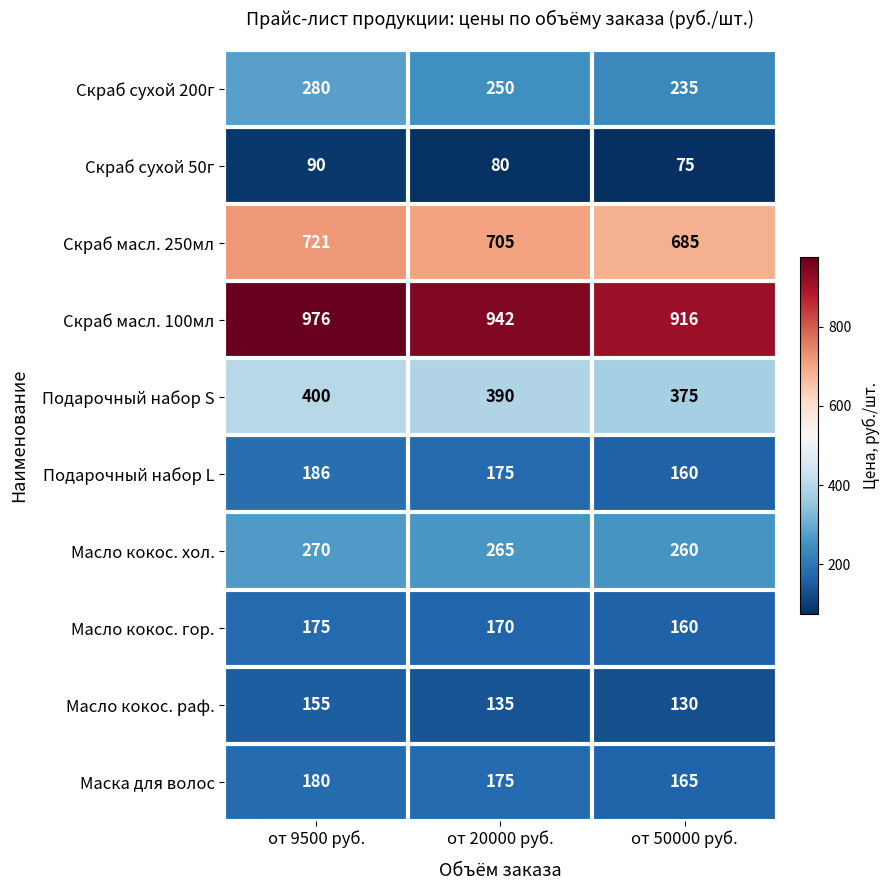

Where does the Скраб сухой 50г series first go above 80?

от 9500 руб.